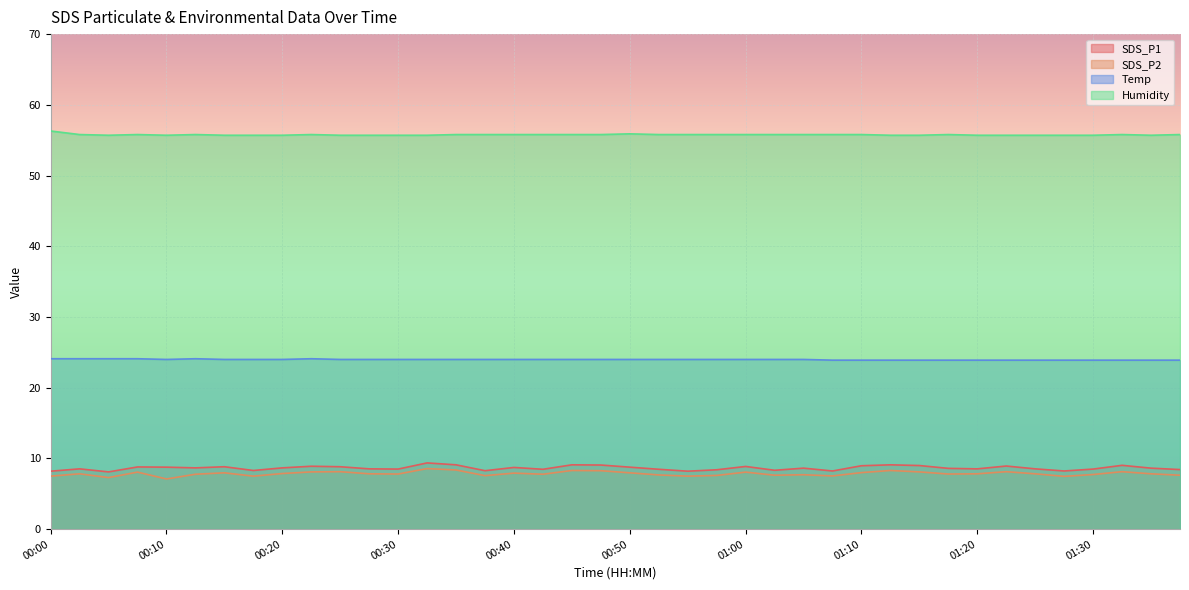

True or false: SDS_P2 and Humidity cross at least once.

False